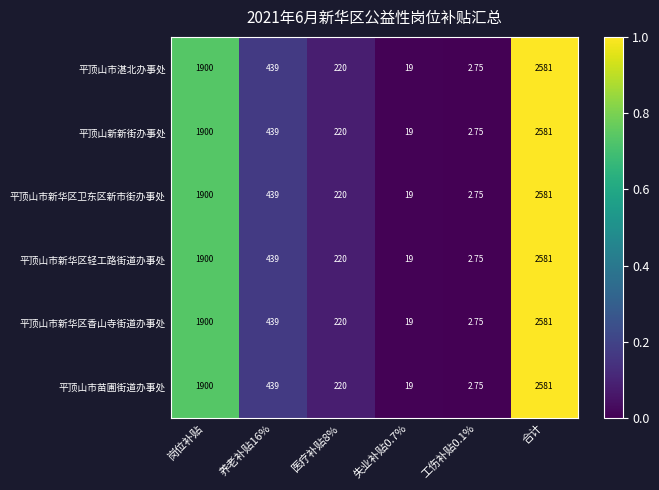

Is the value of 平顶山市新华区卫东区新市街办事处 at 合计 greater than the value of 平顶山市湛北办事处 at 岗位补贴?

Yes